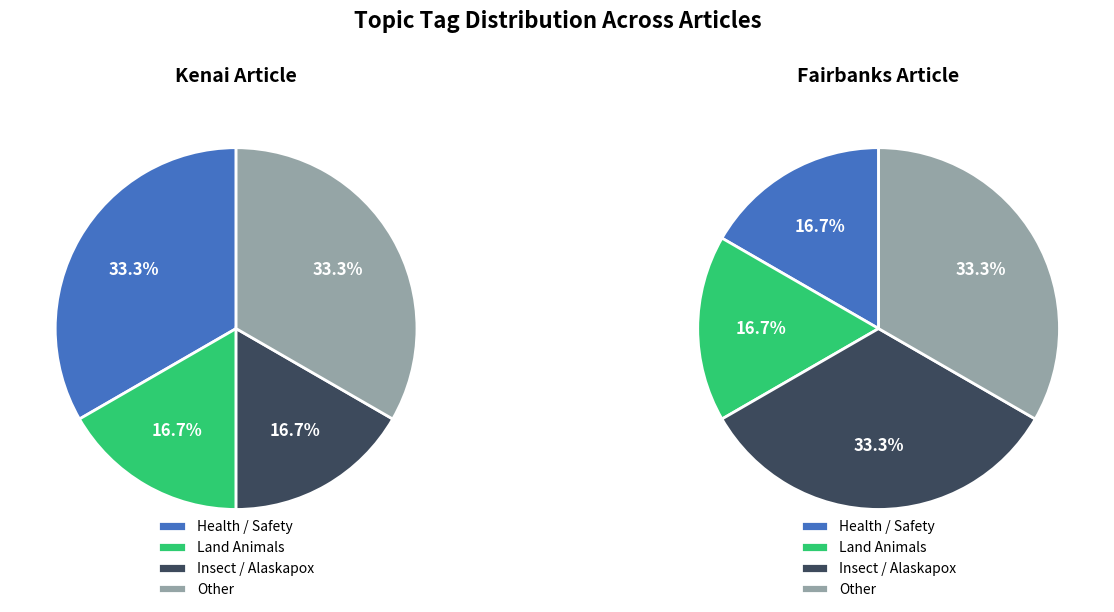

The Kenai, Alaska (D5C5FAF4) slice represents 56% of the pie. True or false?

False